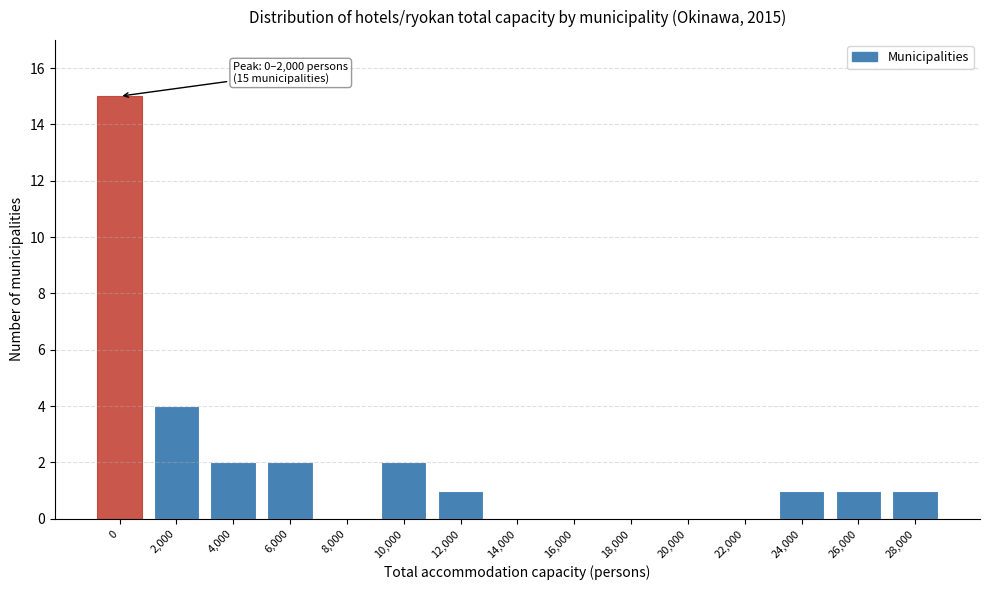

Reading left to right, extract all data points from this chart.

0=15	2,000=4	4,000=2	6,000=2	8,000=0	10,000=2	12,000=1	14,000=0	16,000=0	18,000=0	20,000=0	22,000=0	24,000=1	26,000=1	28,000=1